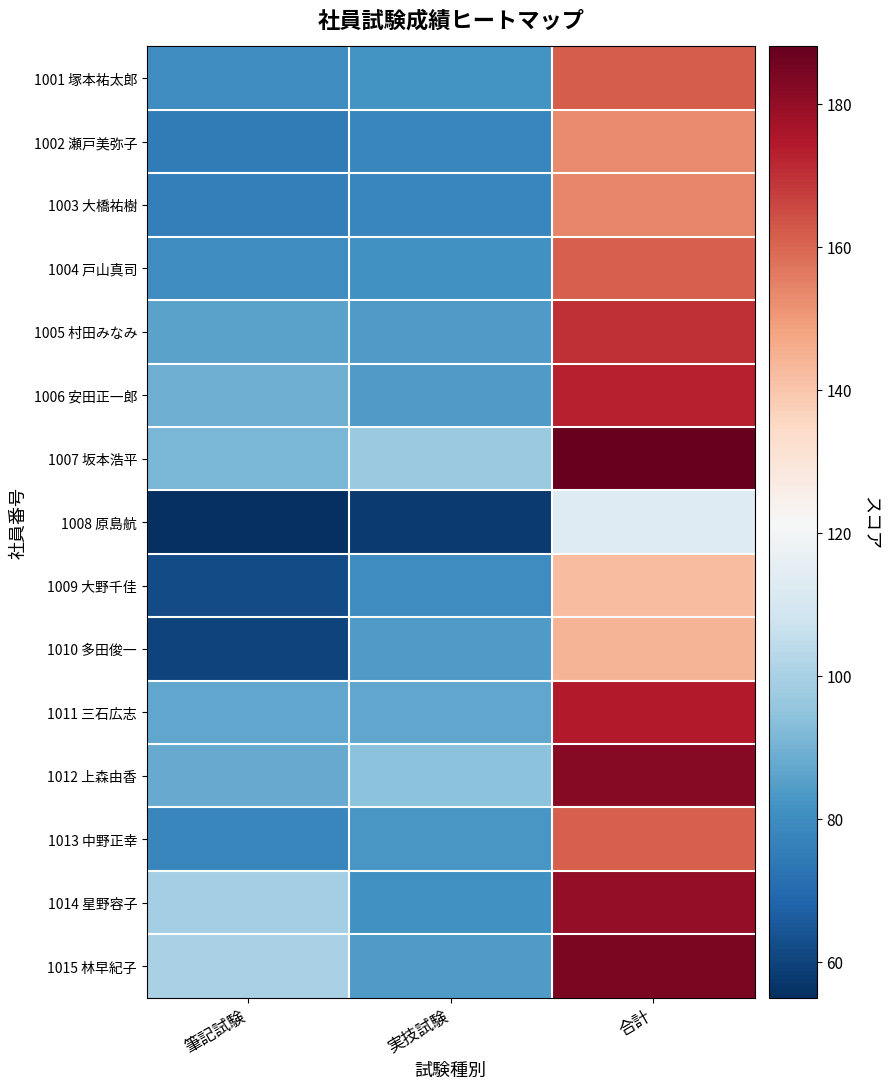

Rank the series at 筆記試験 from highest to lowest value.

1015 林早紀子, 1014 星野容子, 1007 坂本浩平, 1006 安田正一郎, 1012 上森由香, 1011 三石広志, 1005 村田みなみ, 1001 塚本祐太郎, 1004 戸山真司, 1013 中野正幸, 1003 大橋祐樹, 1002 瀬戸美弥子, 1009 大野千佳, 1010 多田俊一, 1008 原島航